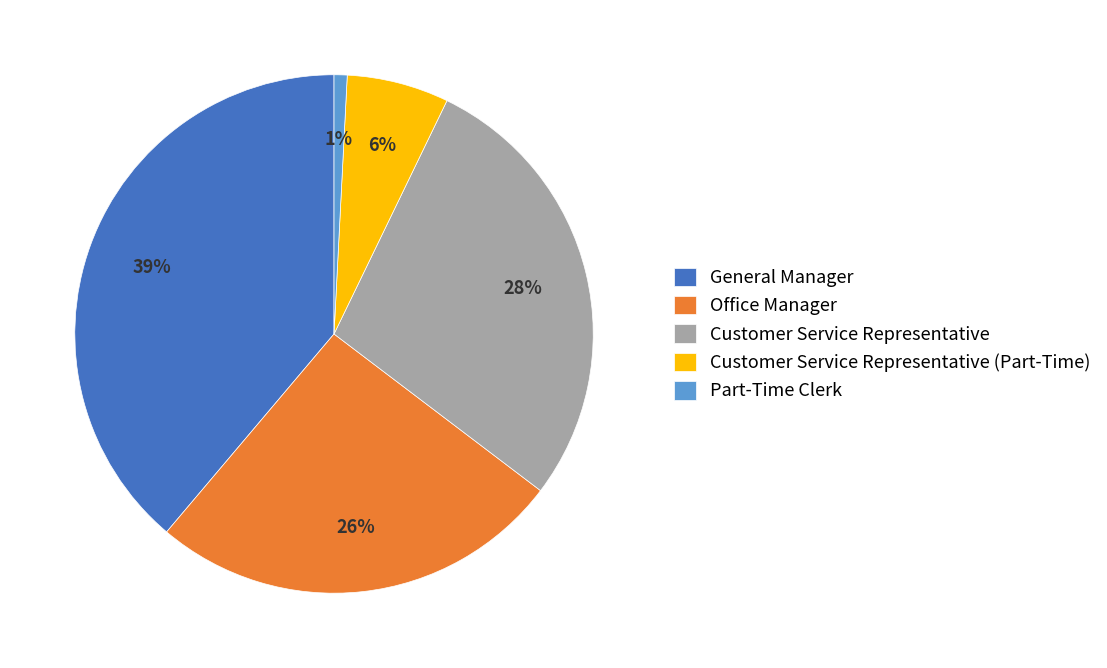

To the nearest percent, what is the combined percentage of Office Manager and General Manager?

65%